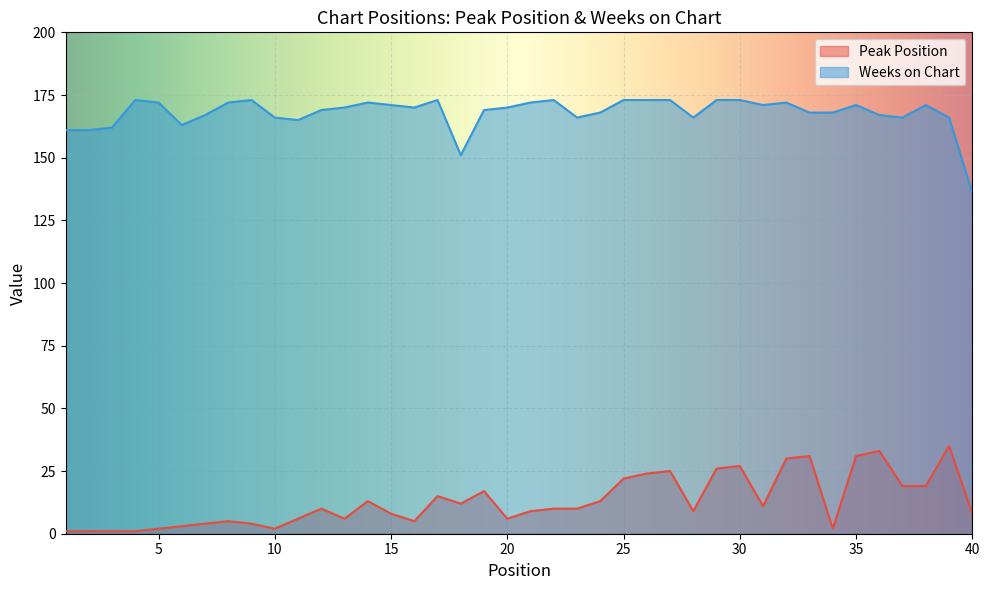

Which has a higher value, 33 or 14?

33